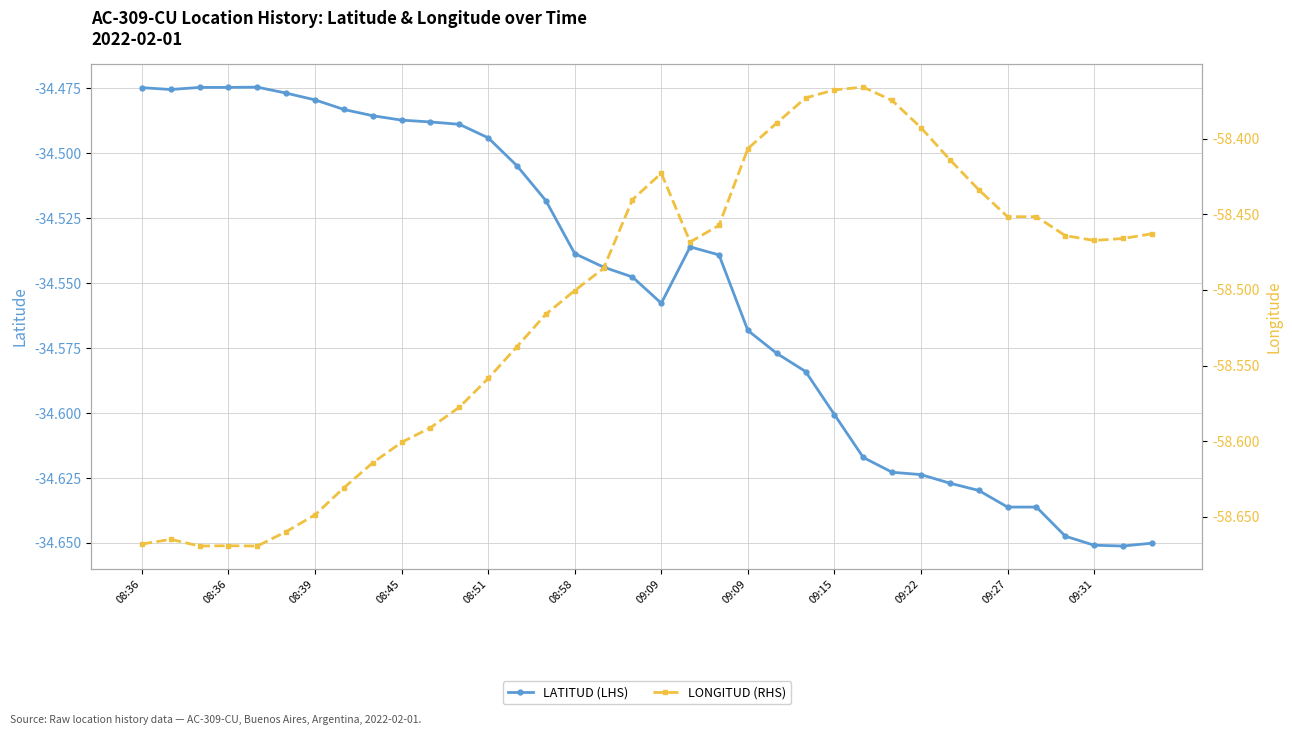

What is the average value of the LATITUD (LHS) series?

-34.6